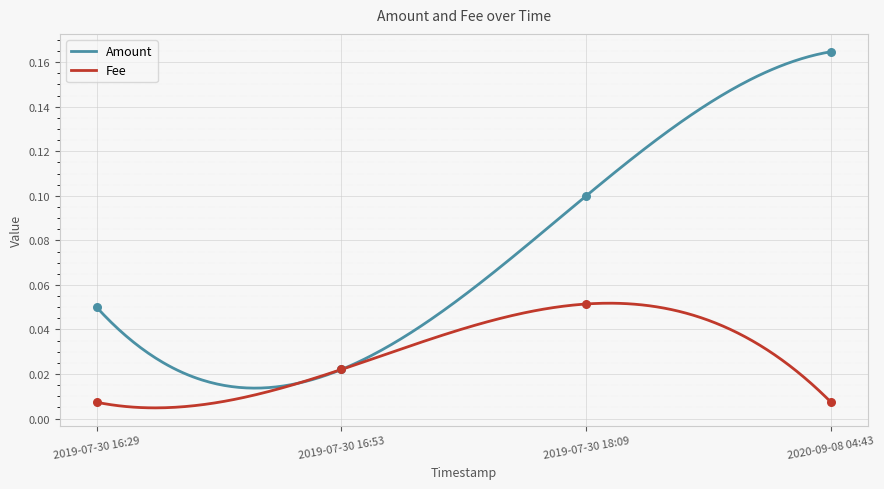

What are all the series names shown in the legend?

Amount, Fee